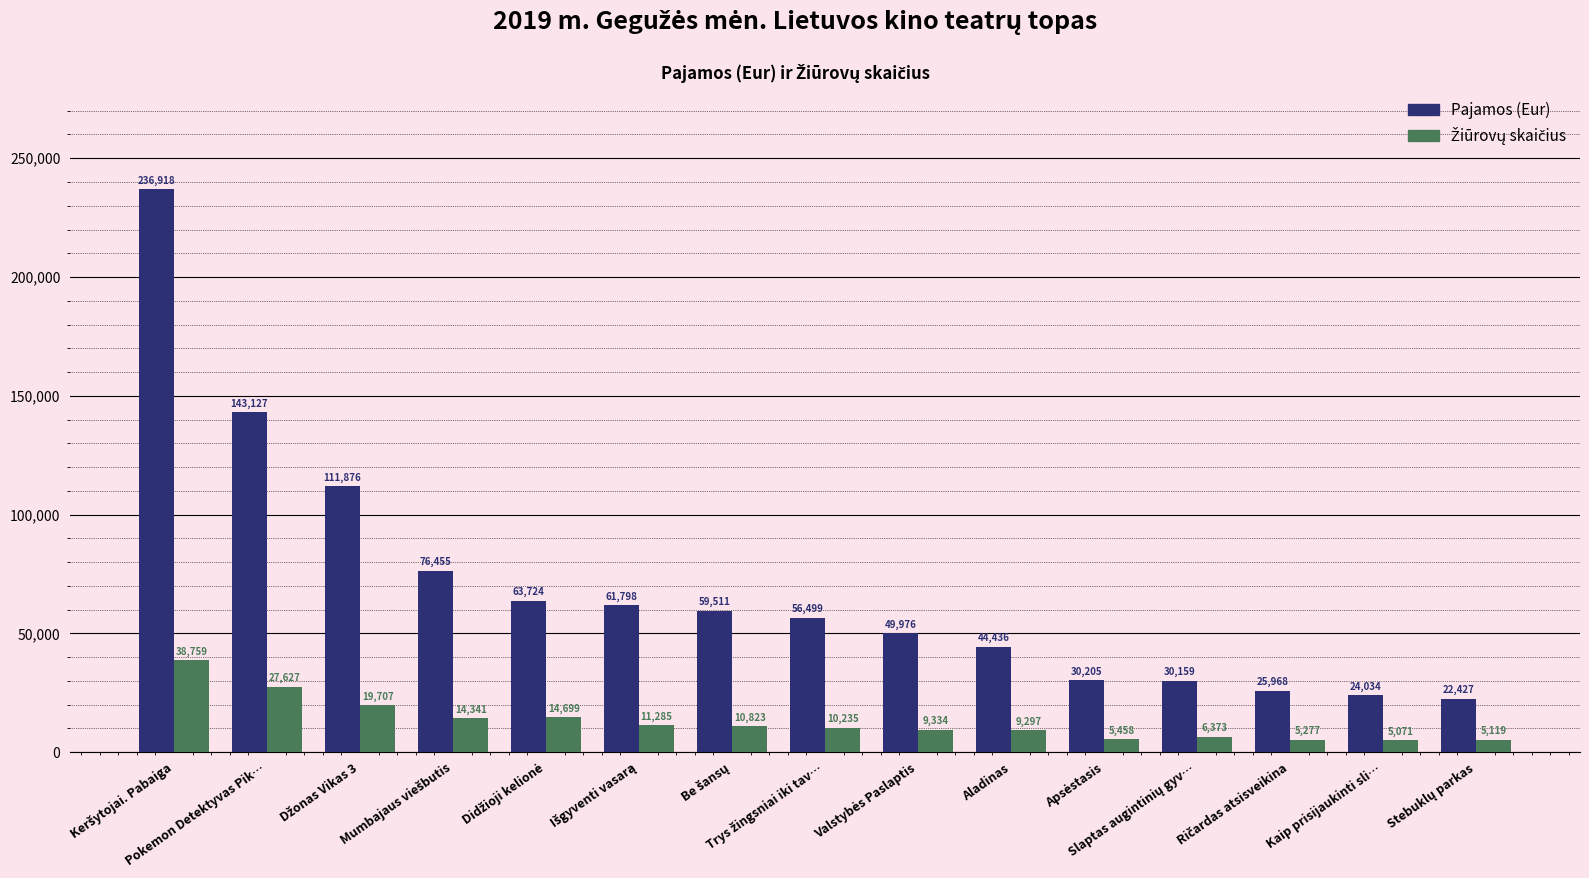

What is the total value across all series at Aladinas?

53733.0